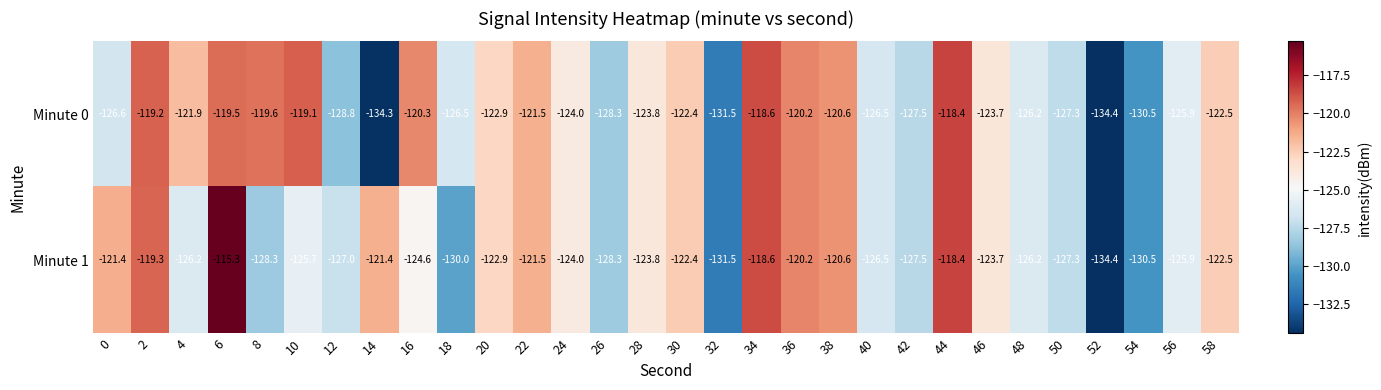

Rank the series by their maximum value, from lowest to highest.

Minute 0, Minute 1